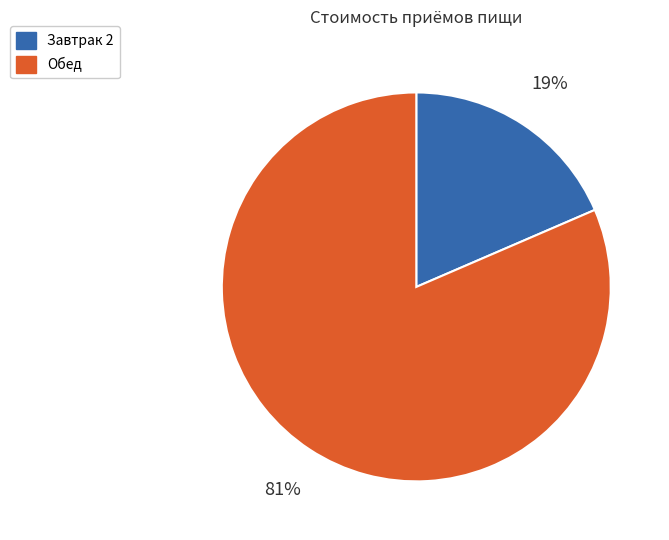

How many segments does this pie chart have?

2